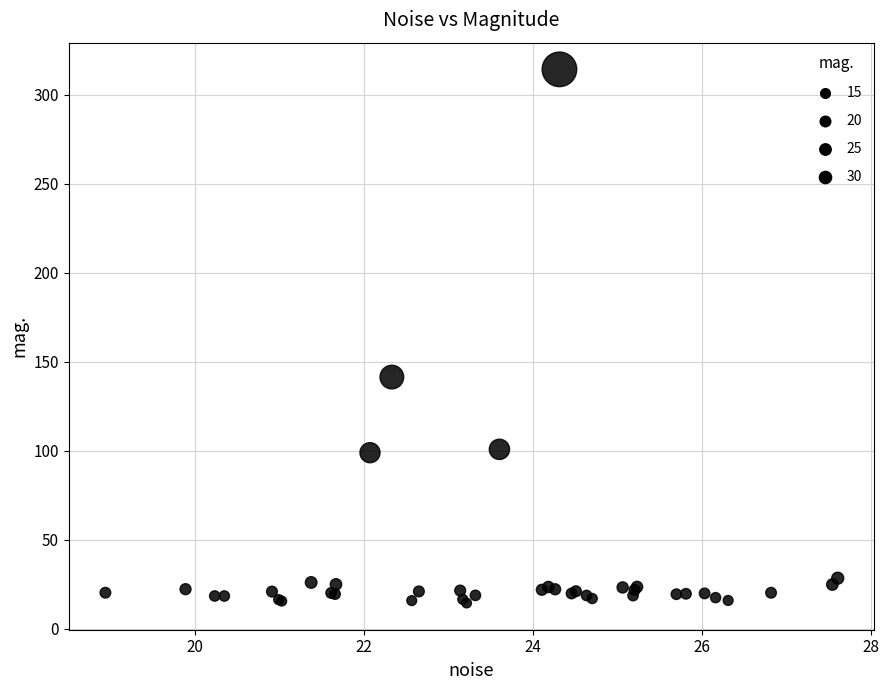

What Y value in the scatter plot is closest to 164?

141.4